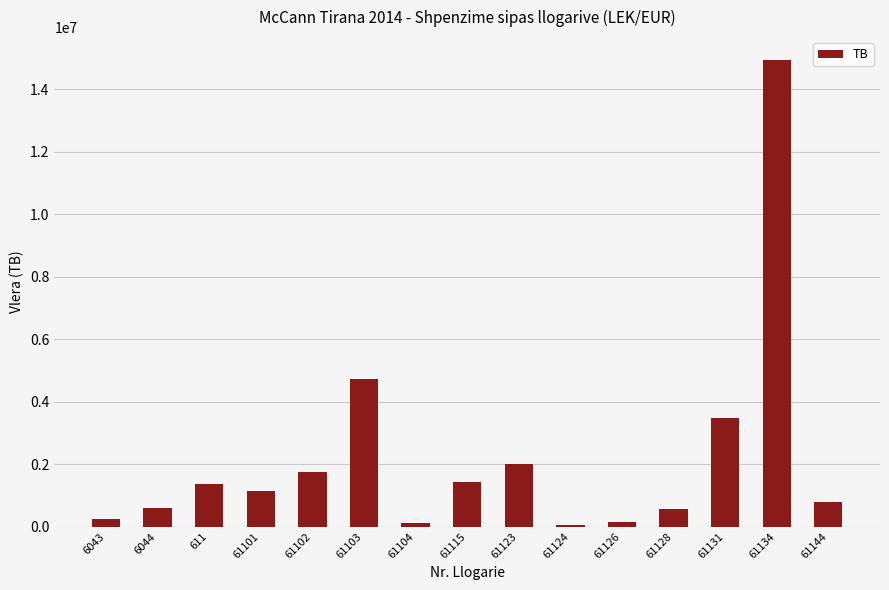

What position from the right is 61131?

3